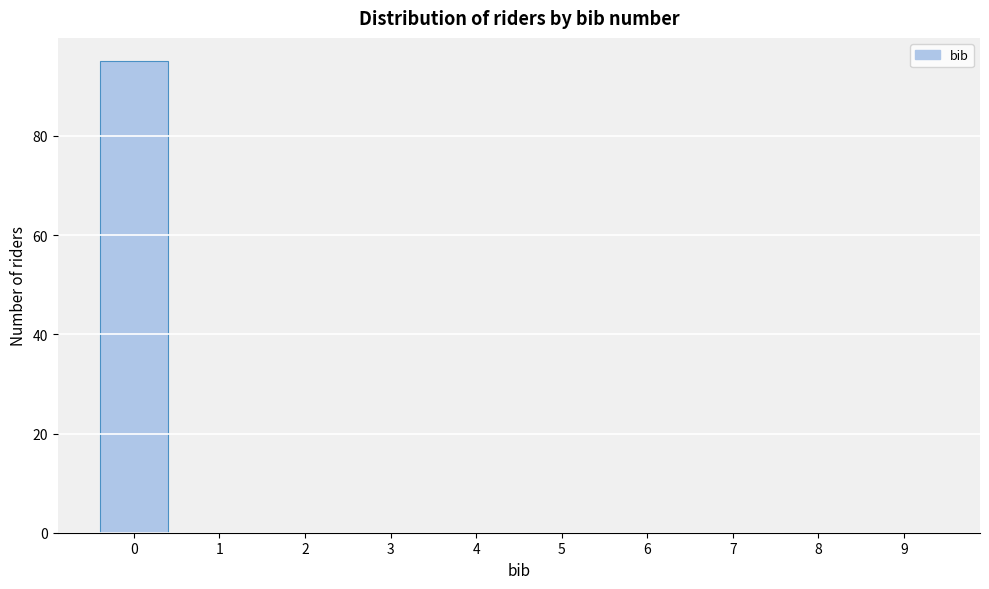

Reading right to left, what are all the values shown in this chart?

9=0	8=0	7=0	6=0	5=0	4=0	3=0	2=0	1=0	0=95